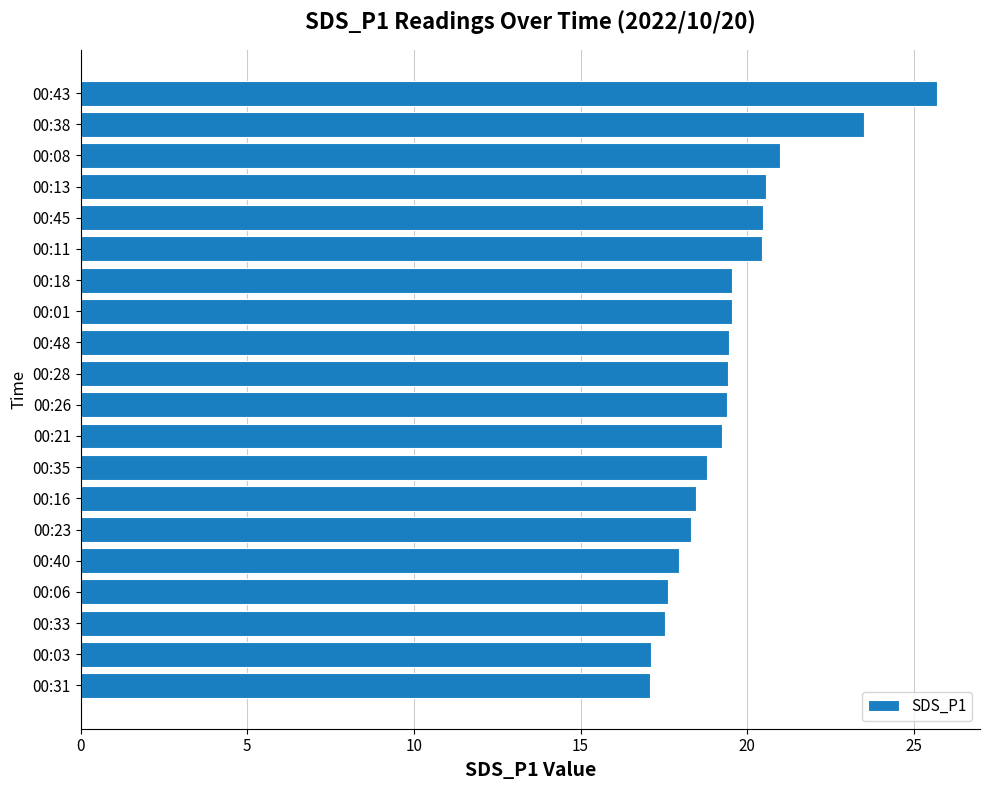

What is the sum of the values at 00:21 and 00:11?

39.7